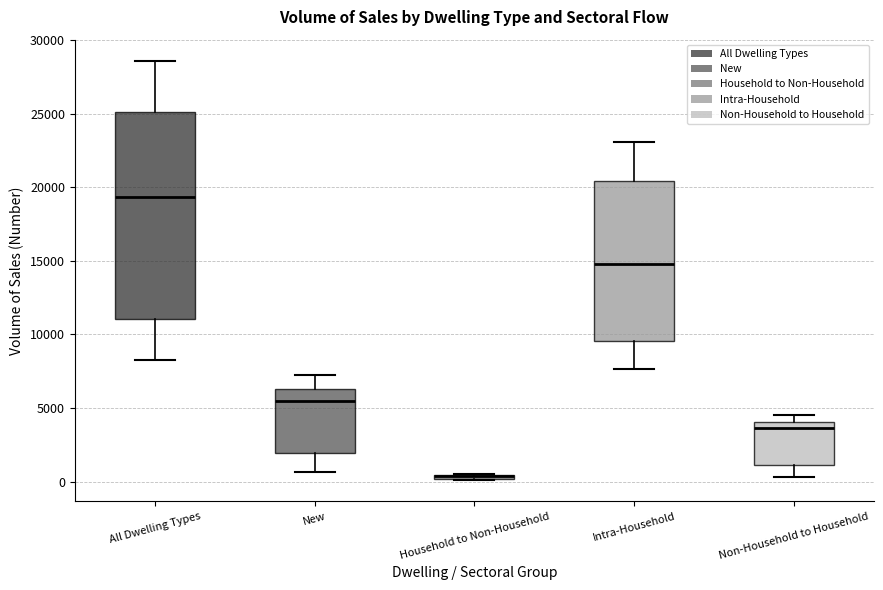

Comparing the boxes themselves (not the whiskers), which one is the tallest?

All Dwelling Types